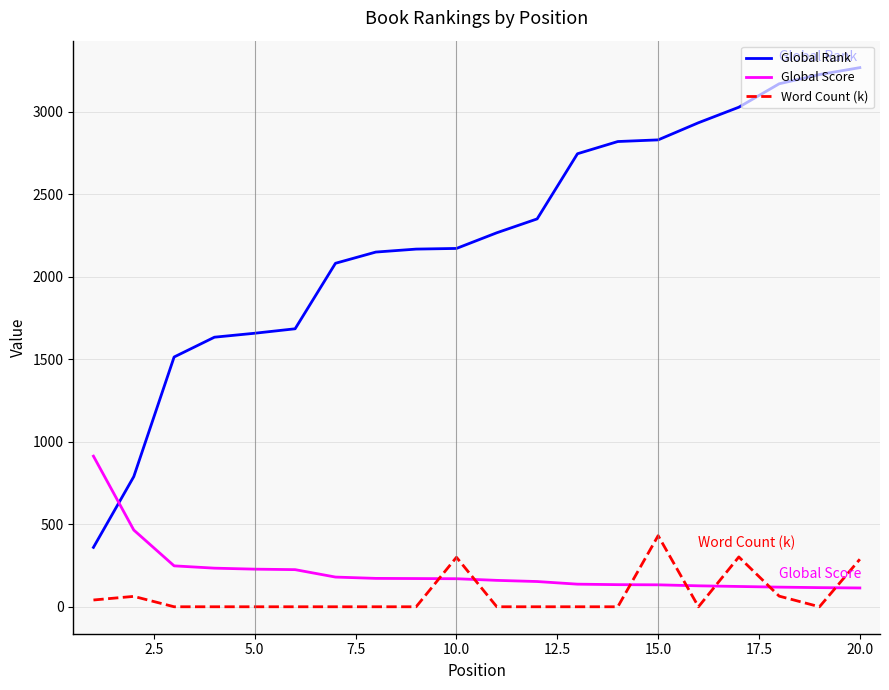

How many lines are shown in the chart?

3